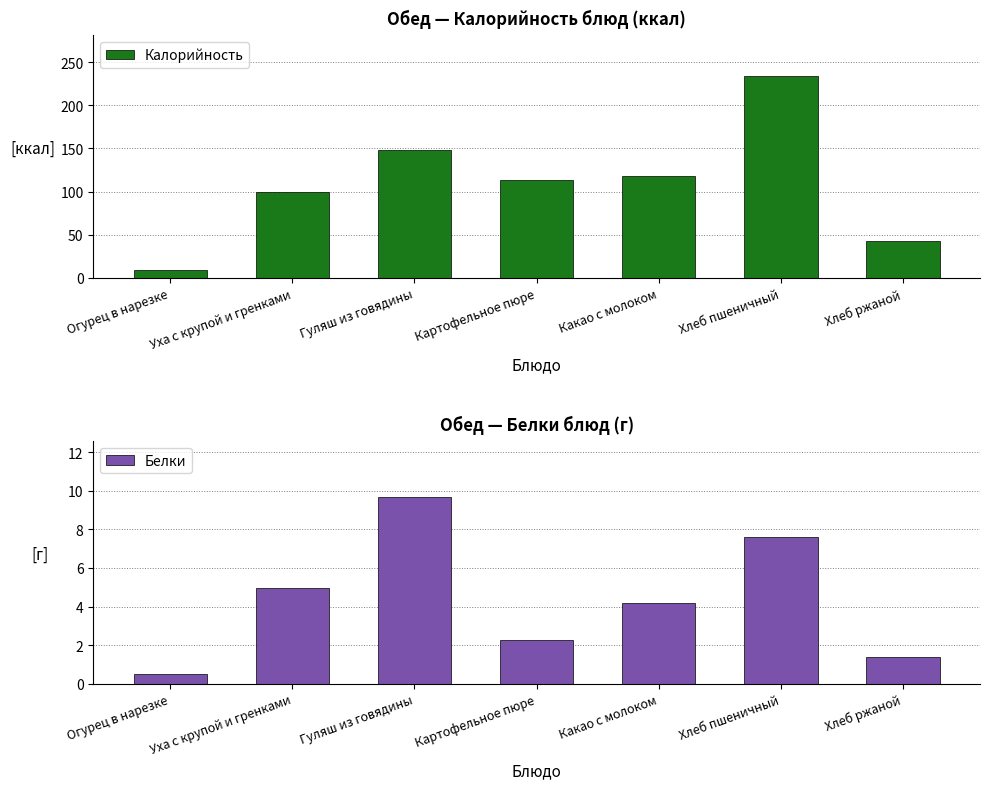

Which series has the largest range (max minus min)?

Калорийность